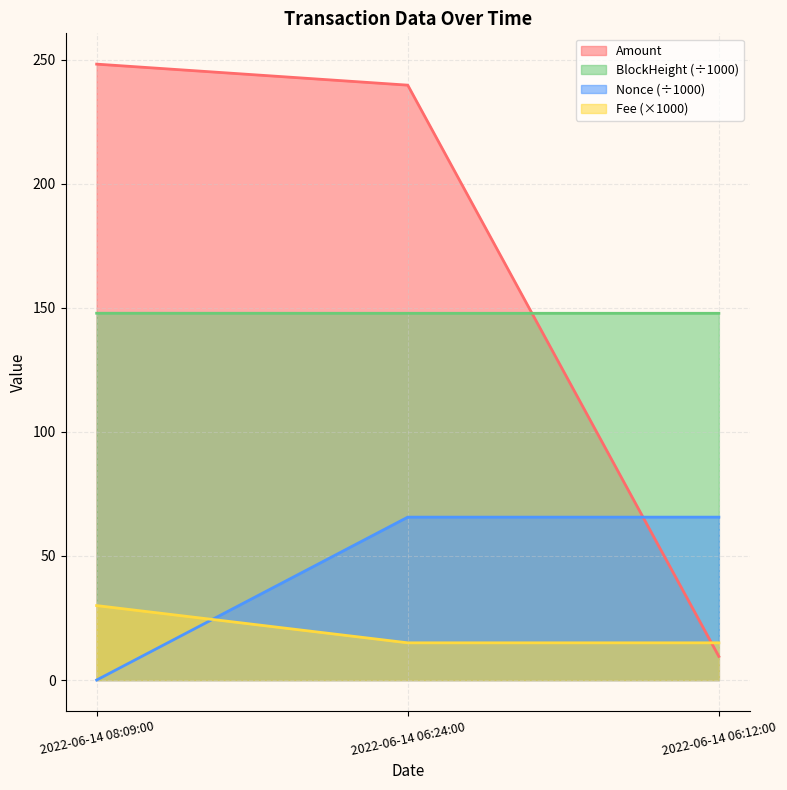

How many lines are shown in the chart?

4